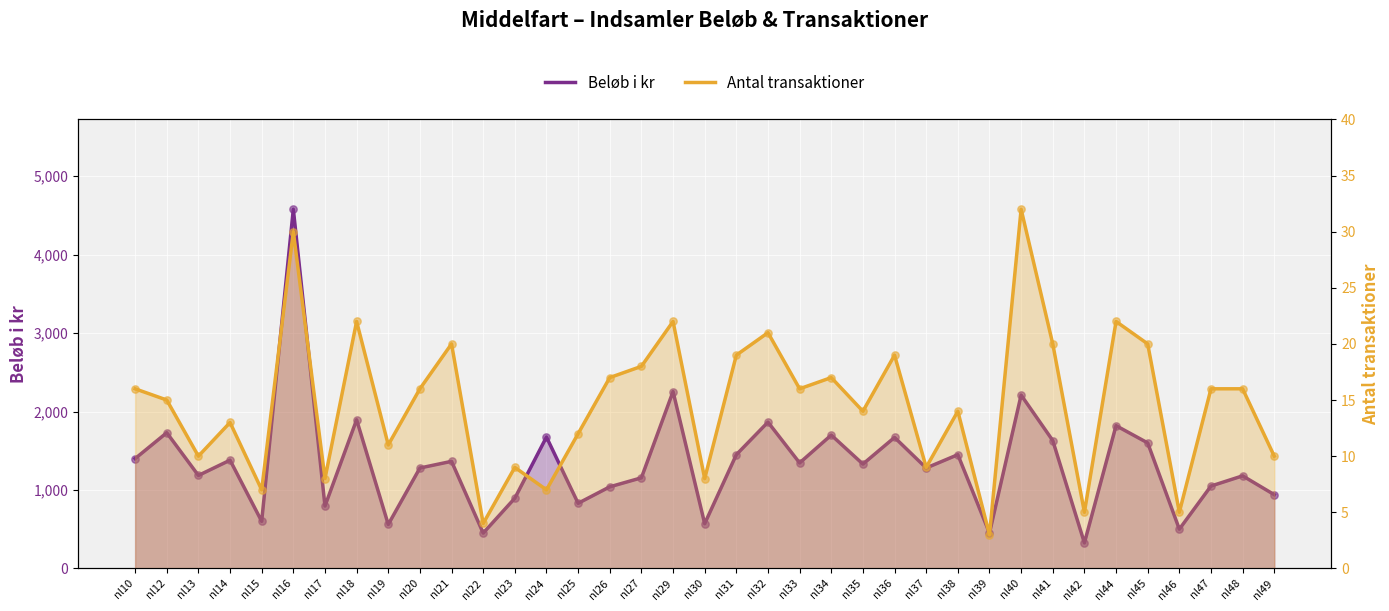

Which series has the largest total across all categories?

Beløb i kr